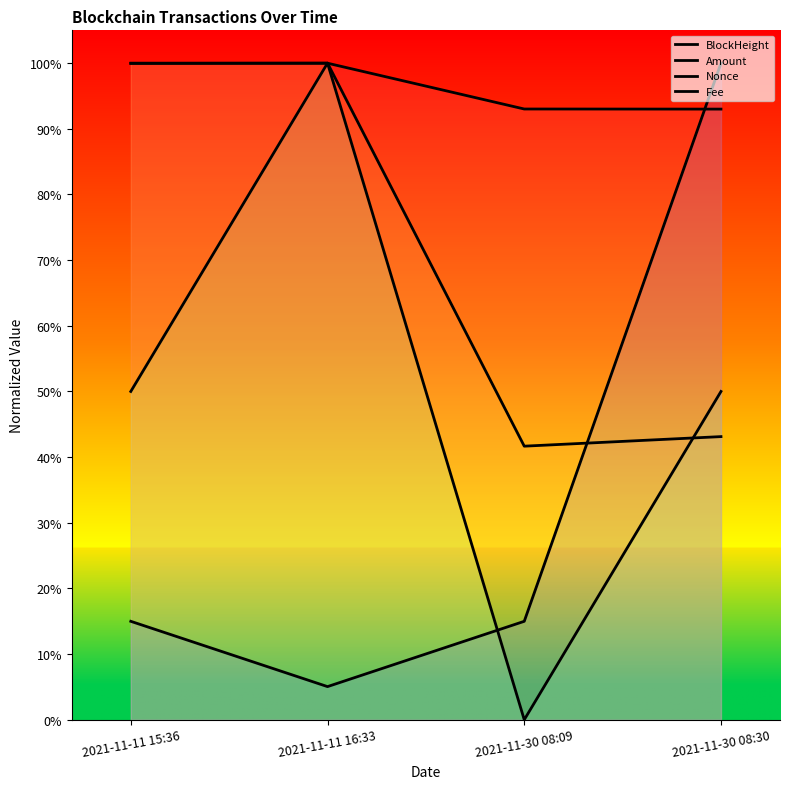

At which category is the sum across all series the highest?

2021-11-11 16:33